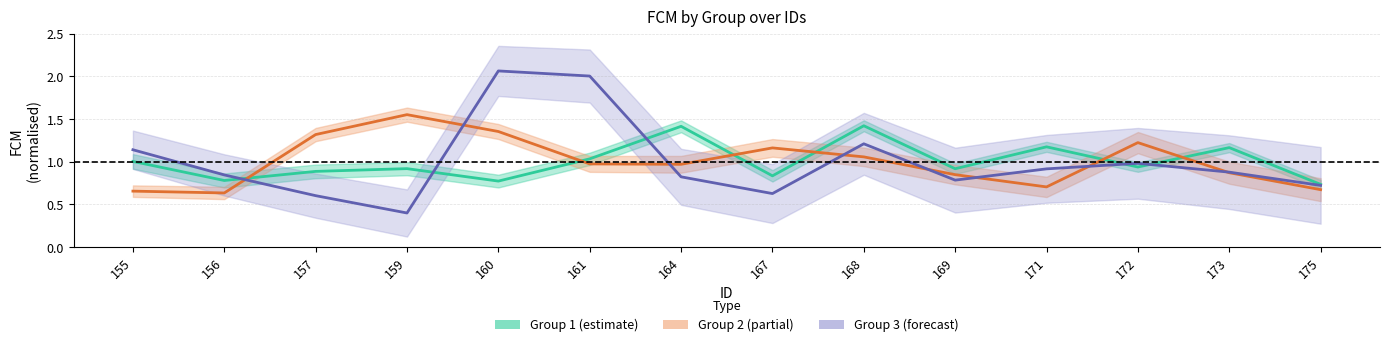

What is the greatest value displayed?

2.1